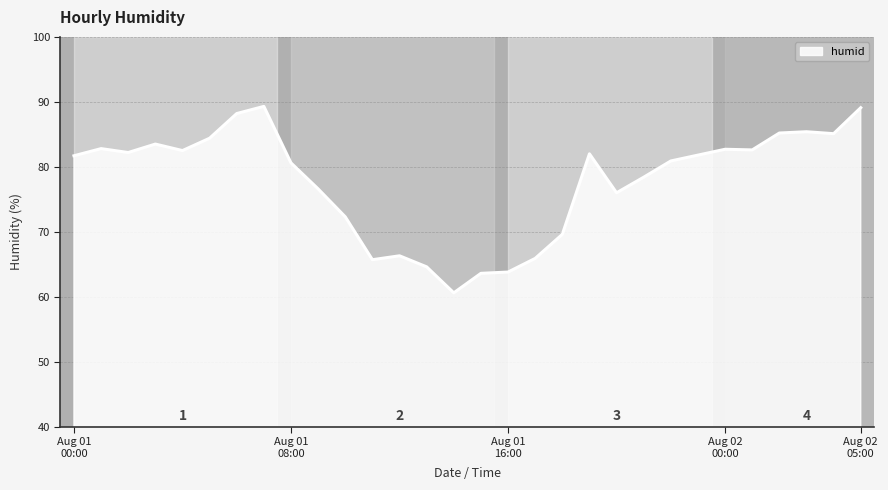

What is the greatest value displayed?

89.3